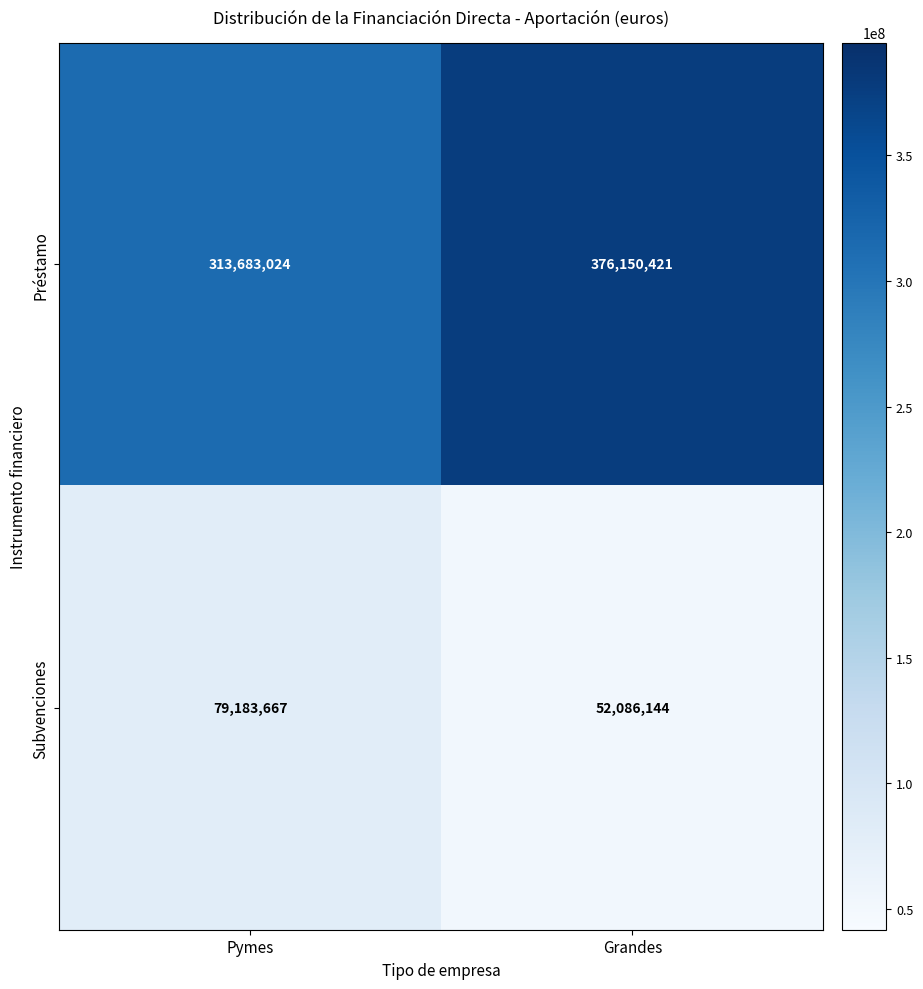

Read the Subvenciones value at Grandes.

52086144